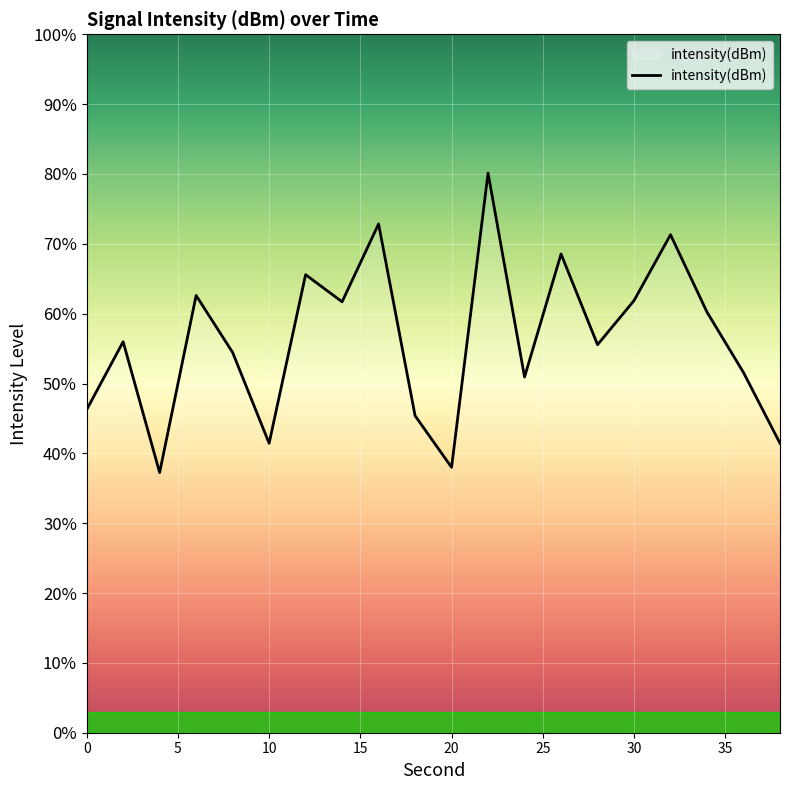

What is the smallest value displayed?

37.2